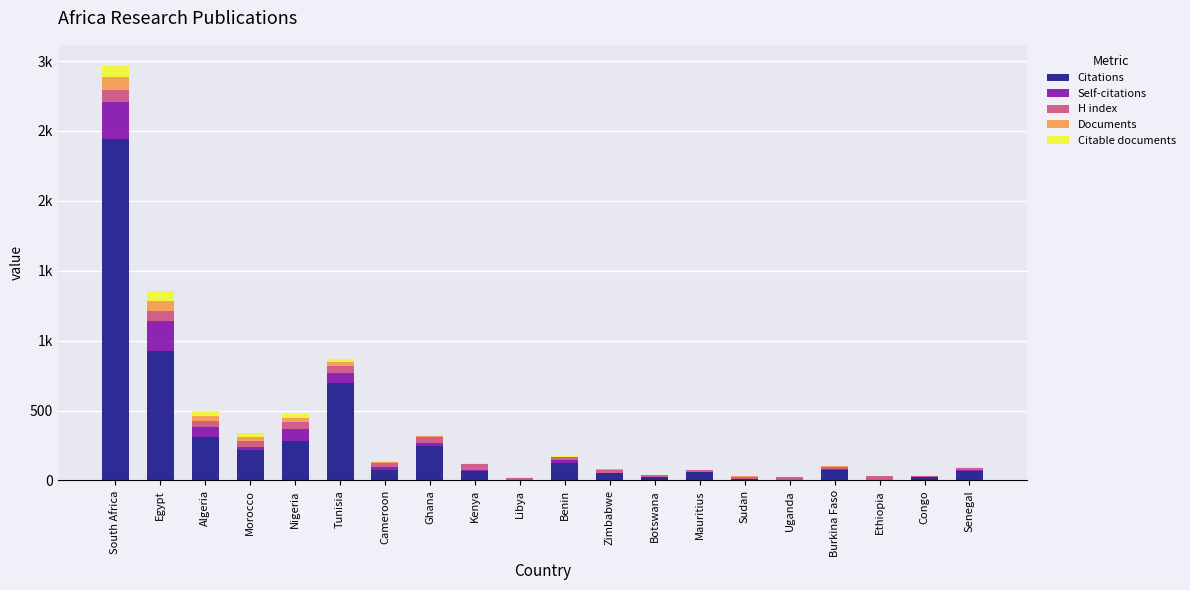

Rank the series by their maximum value, from highest to lowest.

Citations, Self-citations, Documents, H index, Citable documents